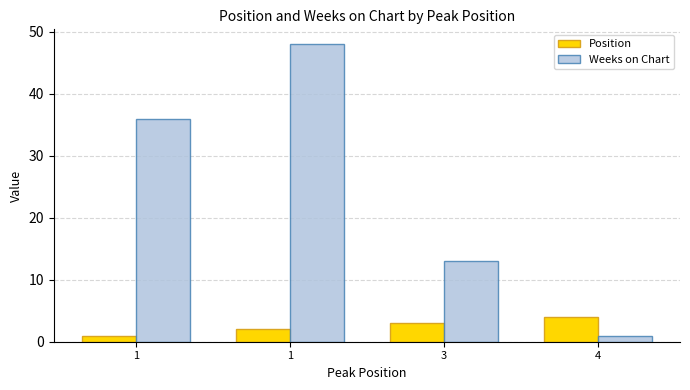

Count the number of data series in this chart.

2